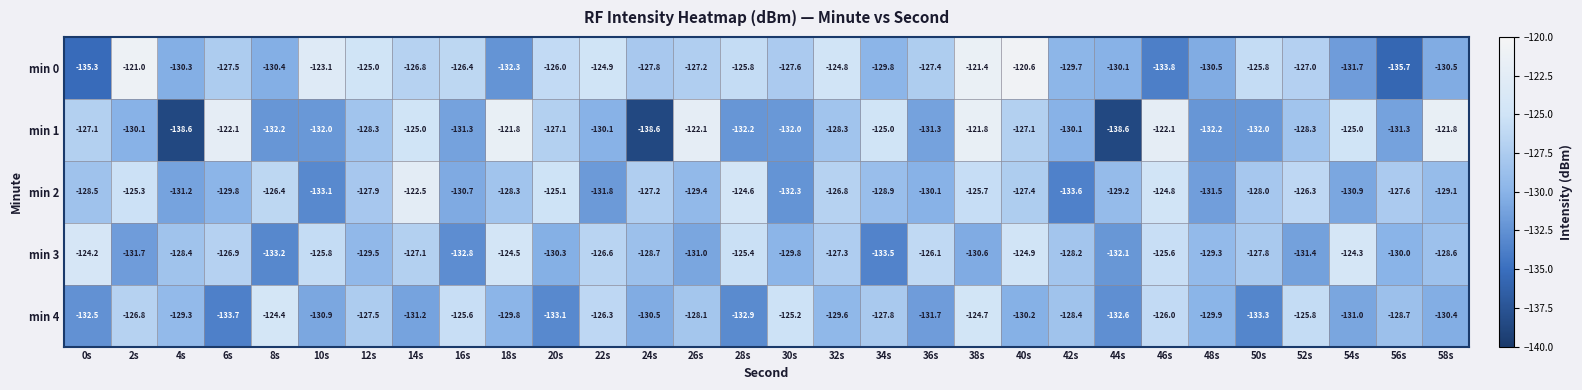

What is the sum of all min 0 values?

-3836.2